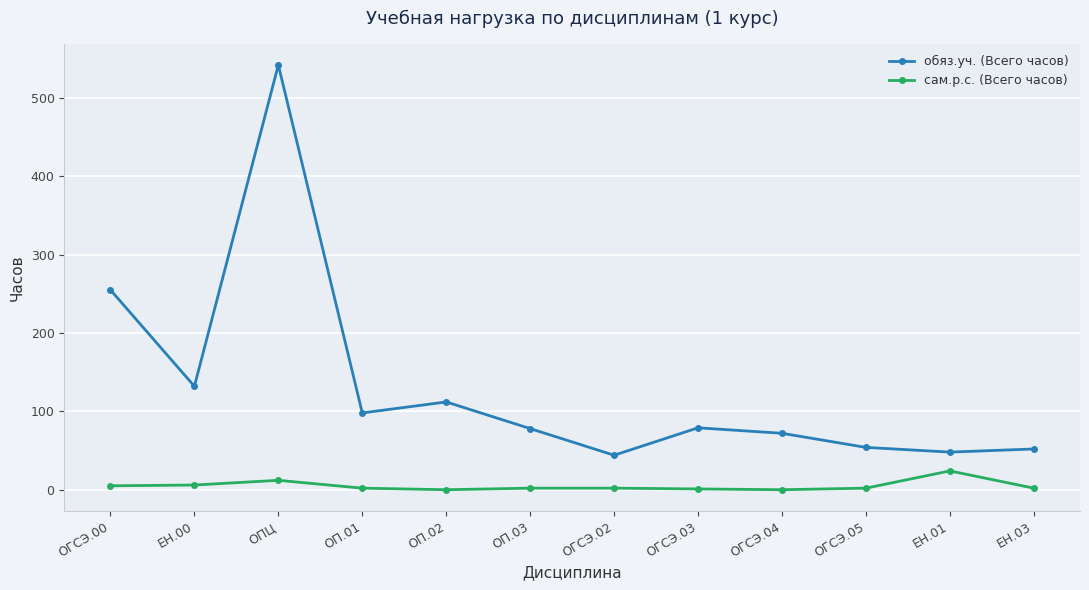

The value of обяз.уч. (Всего часов) at ОПЦ is 299. True or false?

False